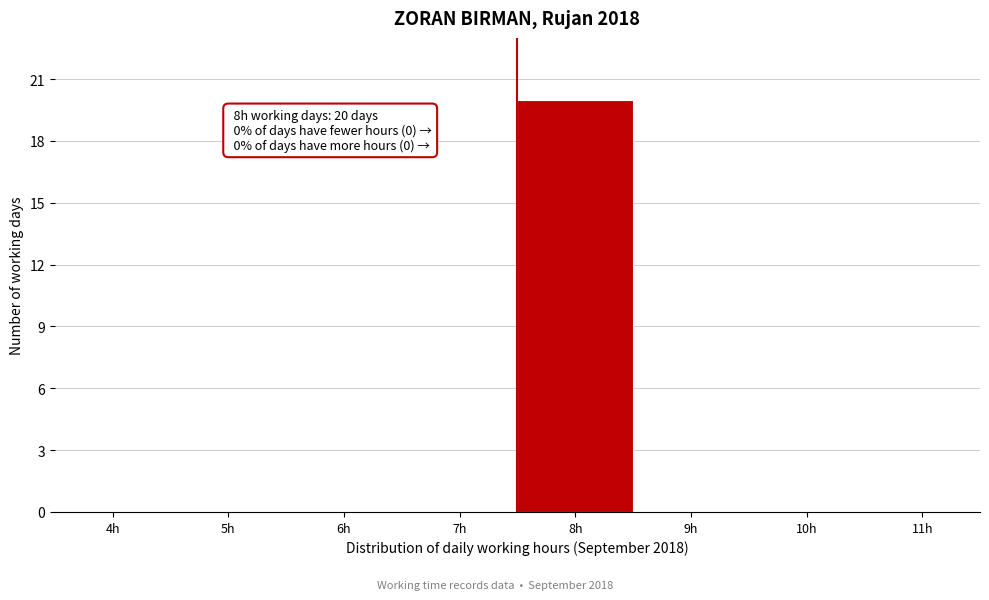

Reading left to right, extract all data points from this chart.

4h=0	5h=0	6h=0	7h=0	8h=20	9h=0	10h=0	11h=0